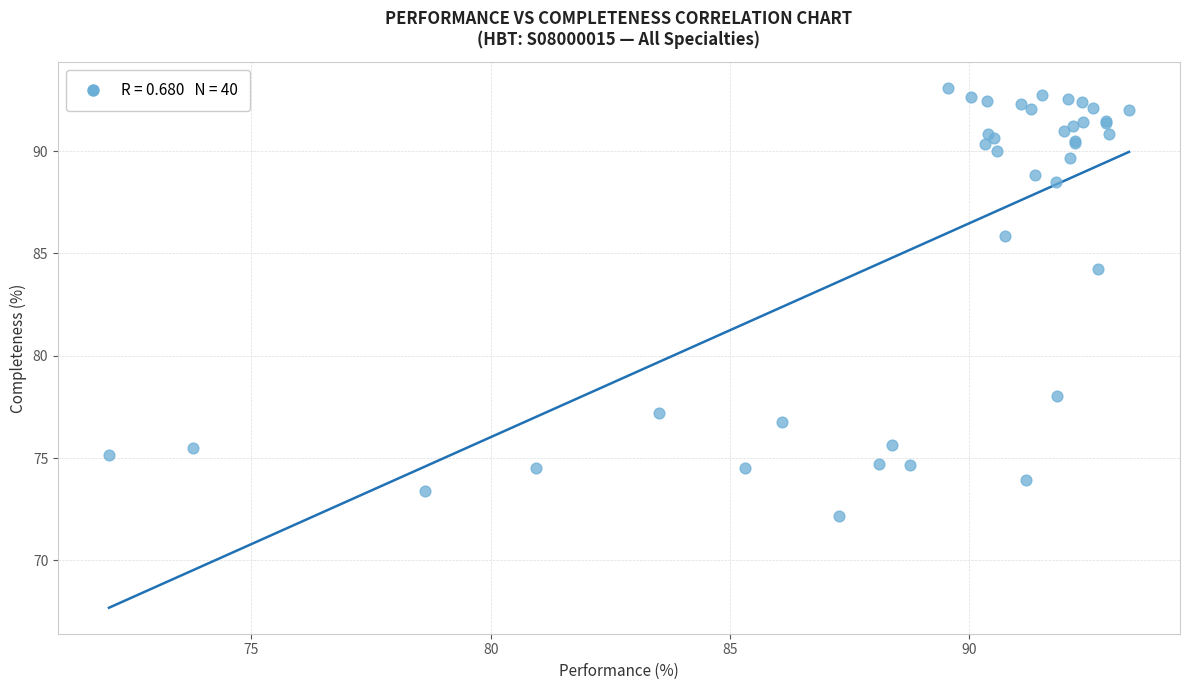

What Y value in the scatter plot is closest to 82?

84.3